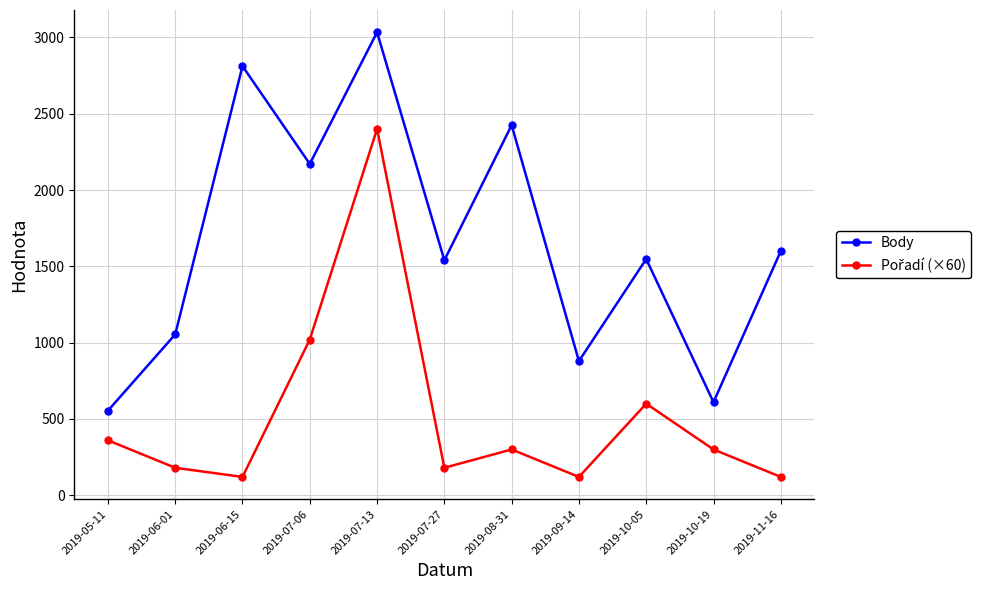

Is this an area chart (filled region under the line)?

No